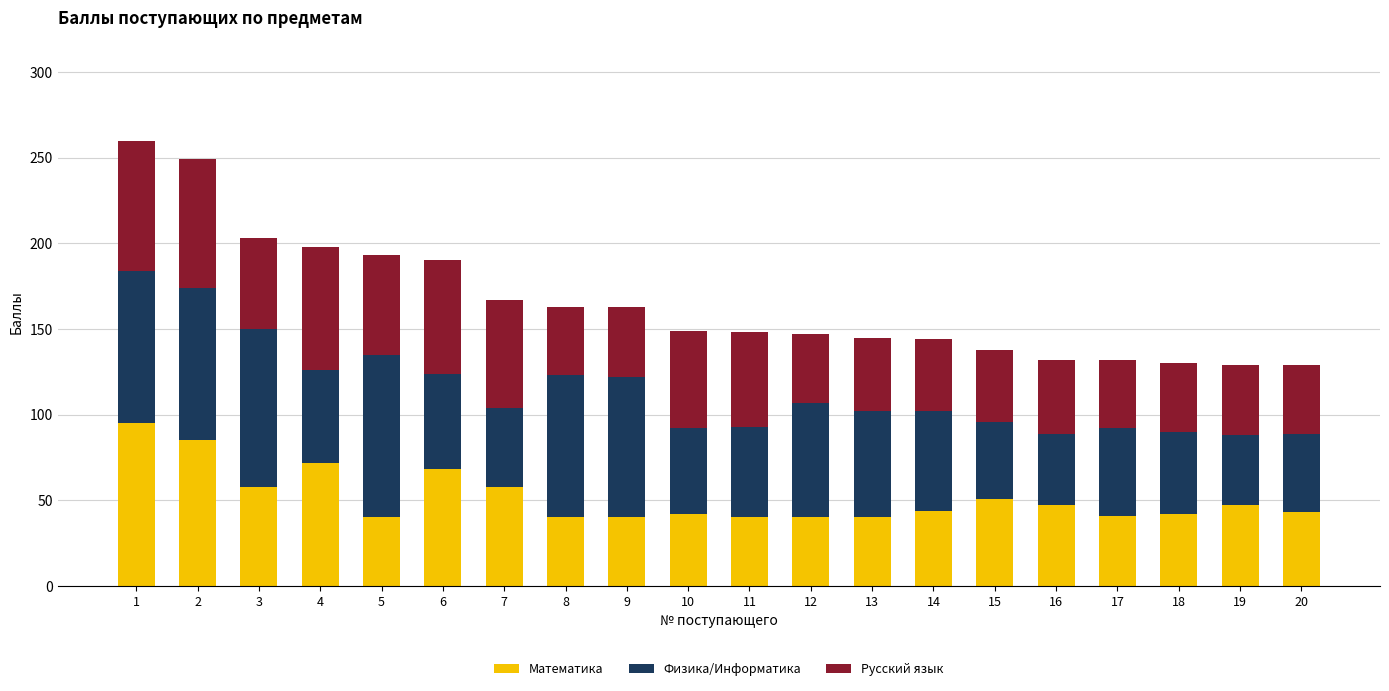

The value of Математика at 4 is 72. True or false?

True